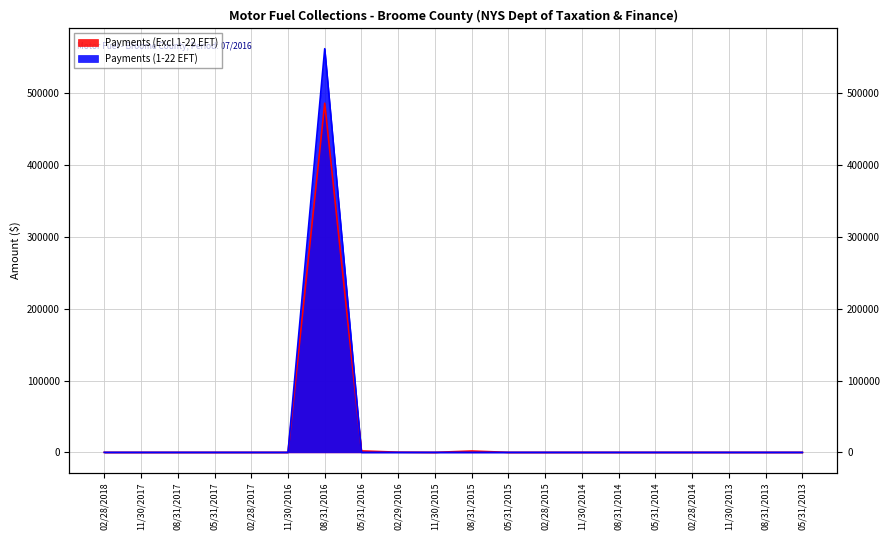

Which series has the largest range (max minus min)?

Payments (1-22 EFT)